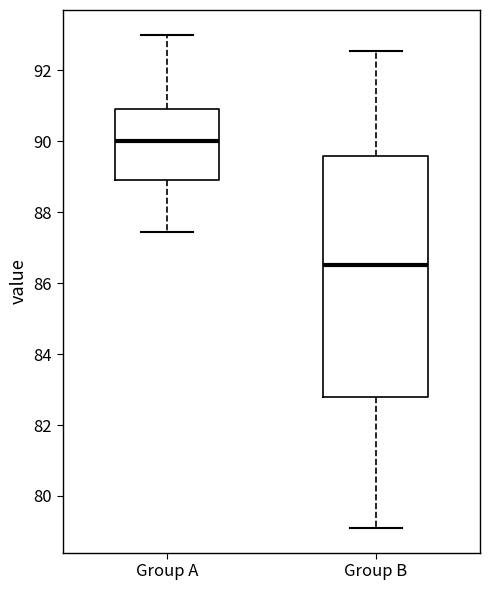

Reading left to right, read every box against the y-axis: the position of its median line, the range the box covers, and the ends of its whiskers. The values are not printed on the chart, so give them approximately, as read against the axis.

Group A: median 90.0, box 89.0 to 91.0, whiskers 87.4 to 93.0
Group B: median 86.6, box 82.8 to 89.6, whiskers 79.2 to 92.6